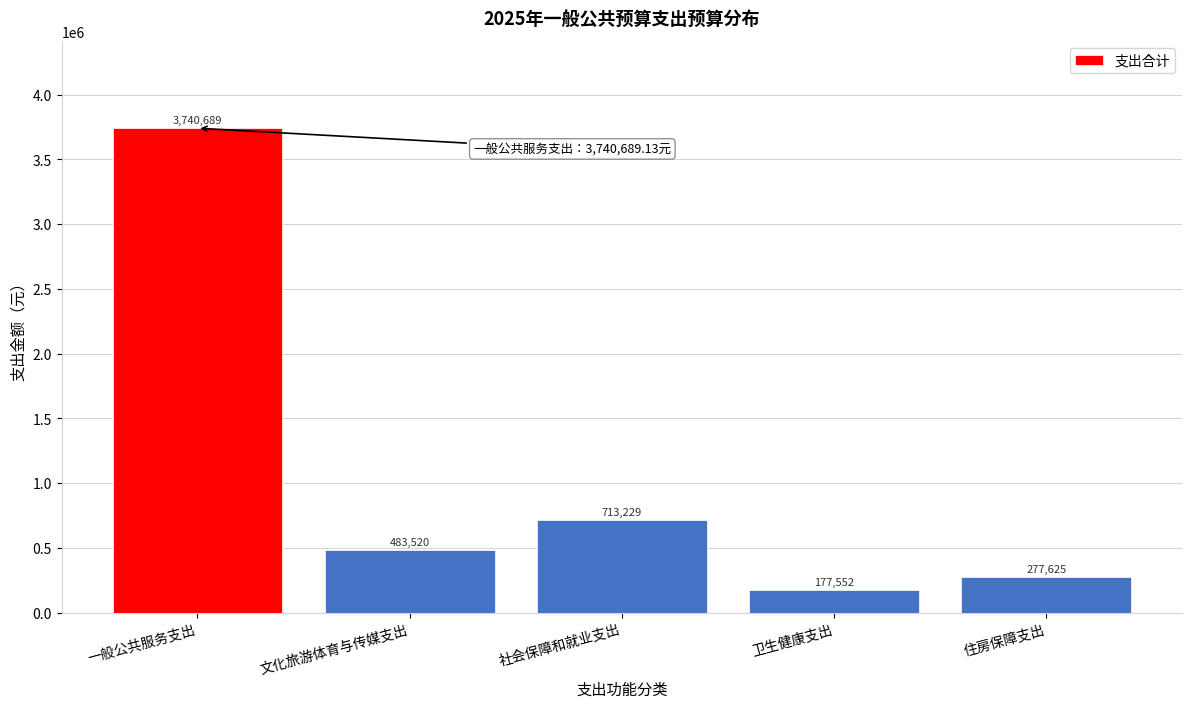

Where is the data nearest to the value 1959120?

社会保障和就业支出